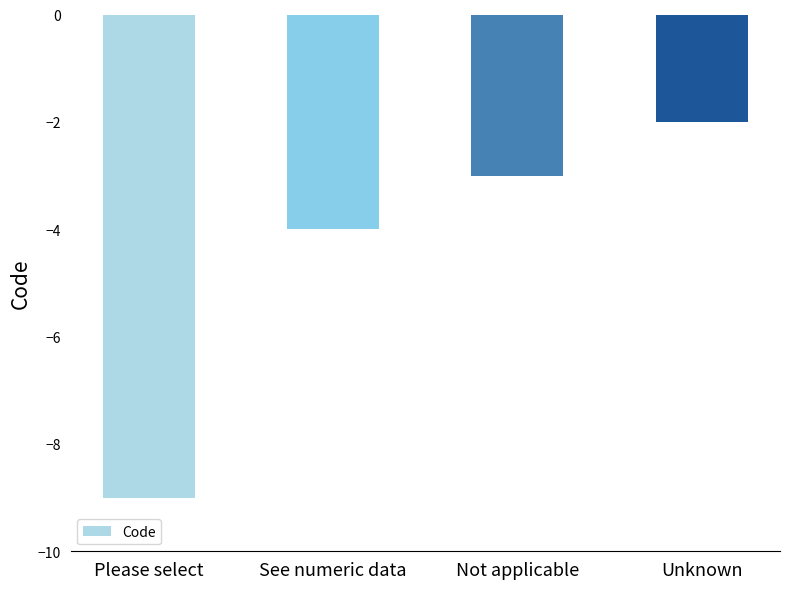

What is the difference between the maximum and minimum values?

7